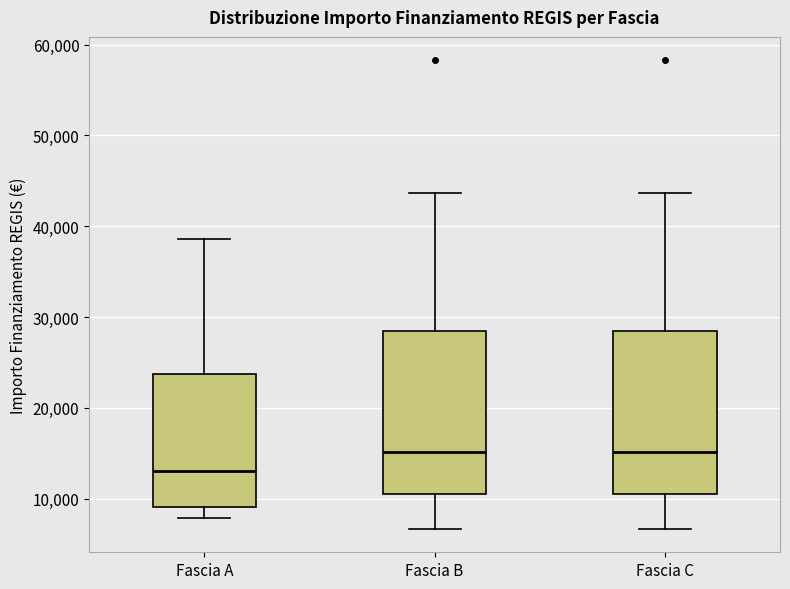

Reading left to right, read every box against the y-axis: the position of its median line, the range the box covers, and the ends of its whiskers. The values are not printed on the chart, so give them approximately, as read against the axis.

Fascia A: median 13000, box 9000 to 24000, whiskers 8000 to 39000
Fascia B: median 15000, box 11000 to 28000, whiskers 7000 to 44000
Fascia C: median 15000, box 11000 to 28000, whiskers 7000 to 44000